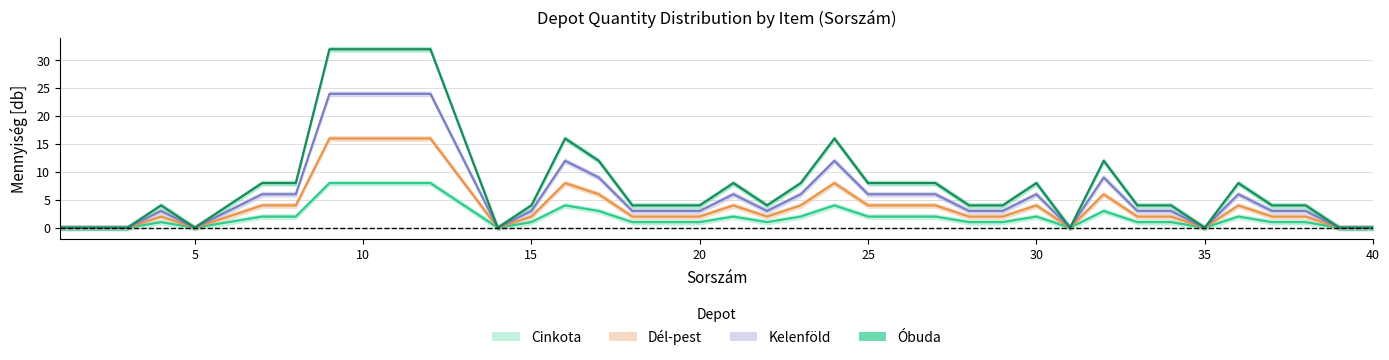

True or false: Kelenföld and Óbuda intersect in this chart.

False